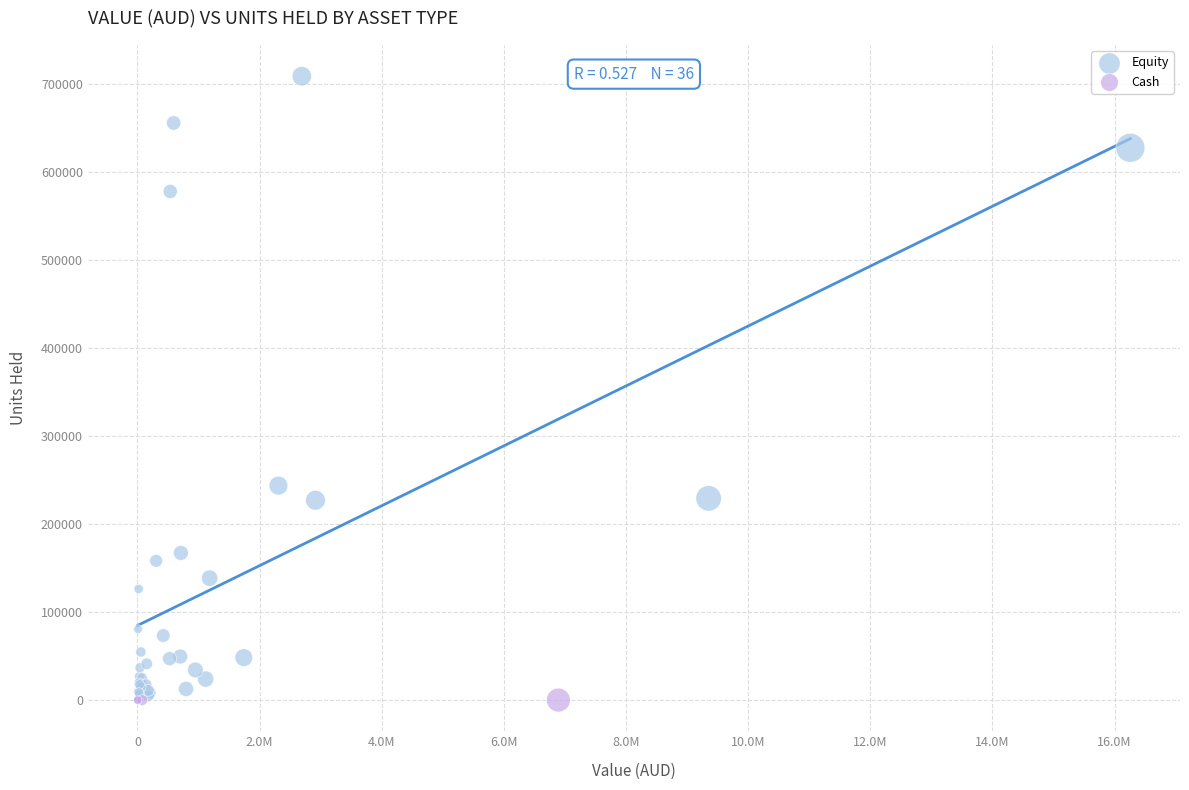

Which series reaches the maximum Y coordinate?

Equity